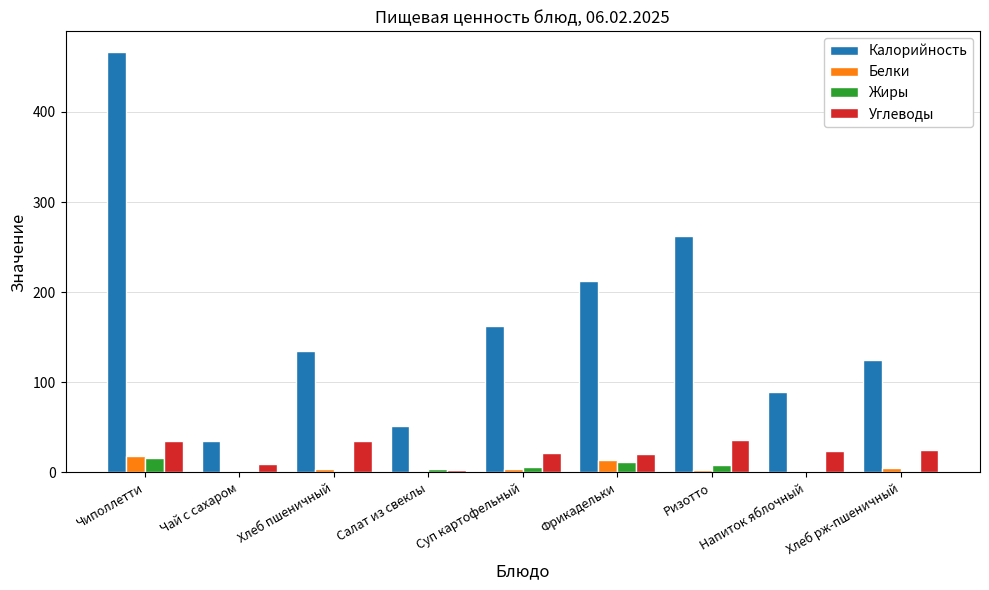

How many categories are shown in the chart?

9